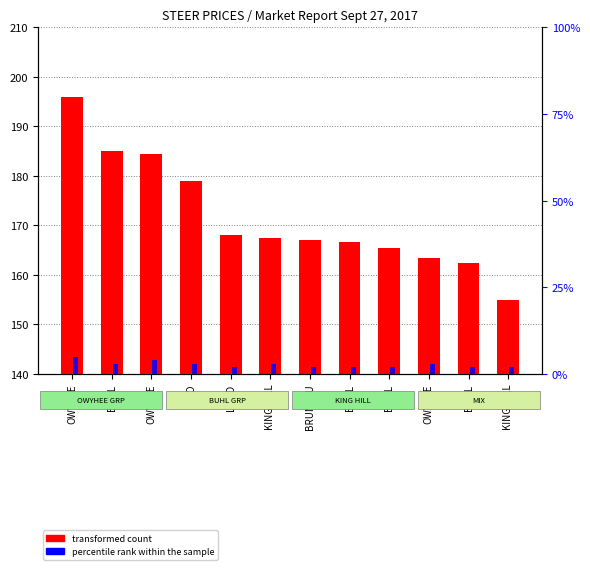

Is the value of percentile rank within the sample at BUHL greater than the value of transformed count at LUND?

No